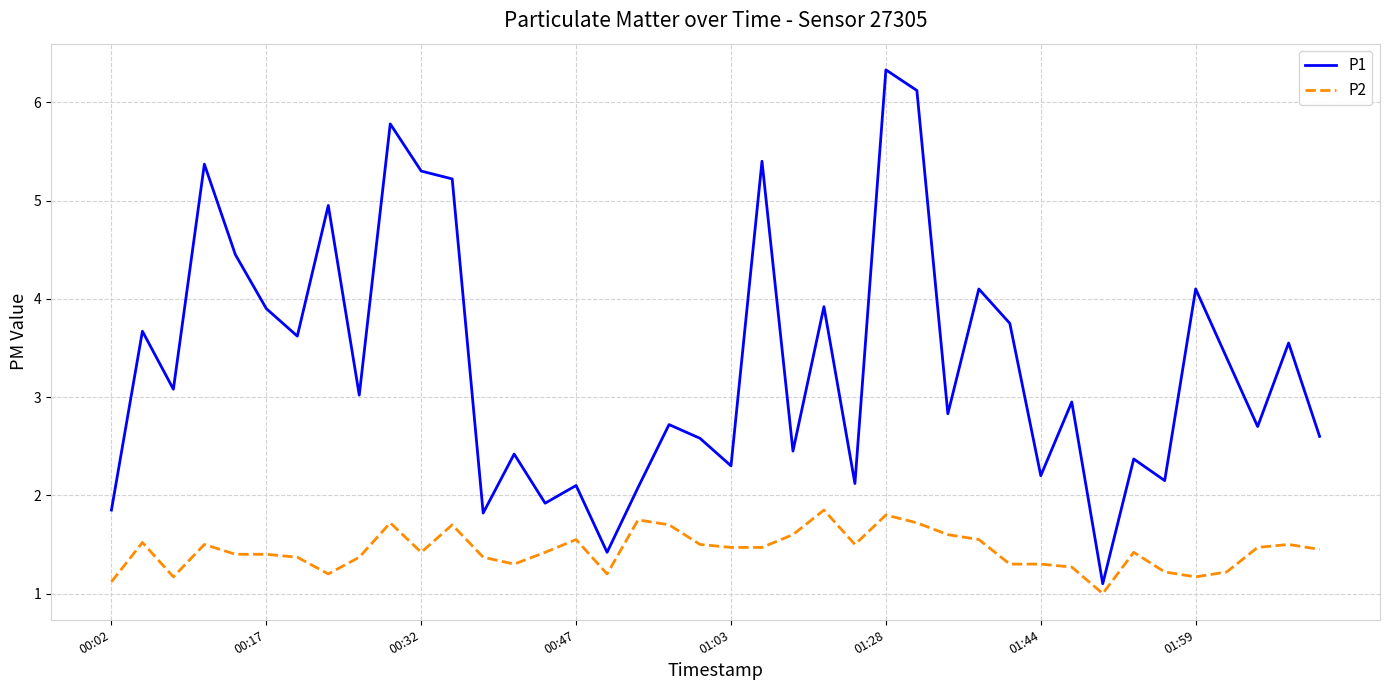

True or false: P1 and P2 intersect in this chart.

False